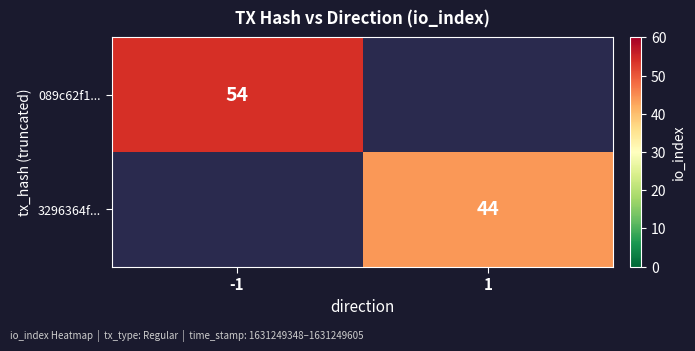

The 3296364f... series shows 69 at 1. True or false?

False